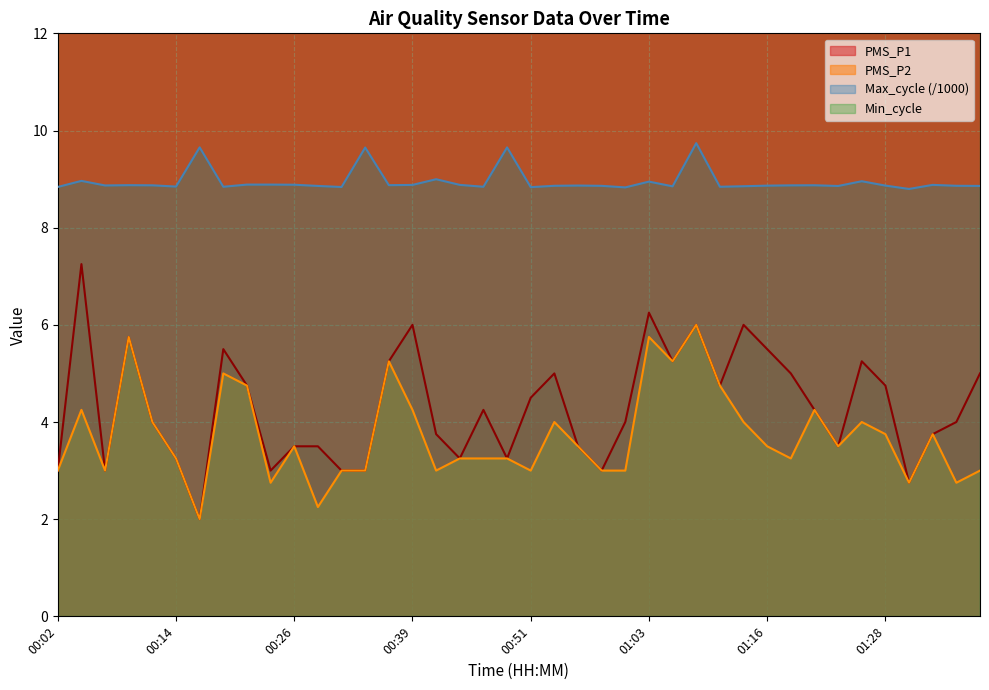

True or false: PMS_P2 and PMS_P1 cross at least once.

False